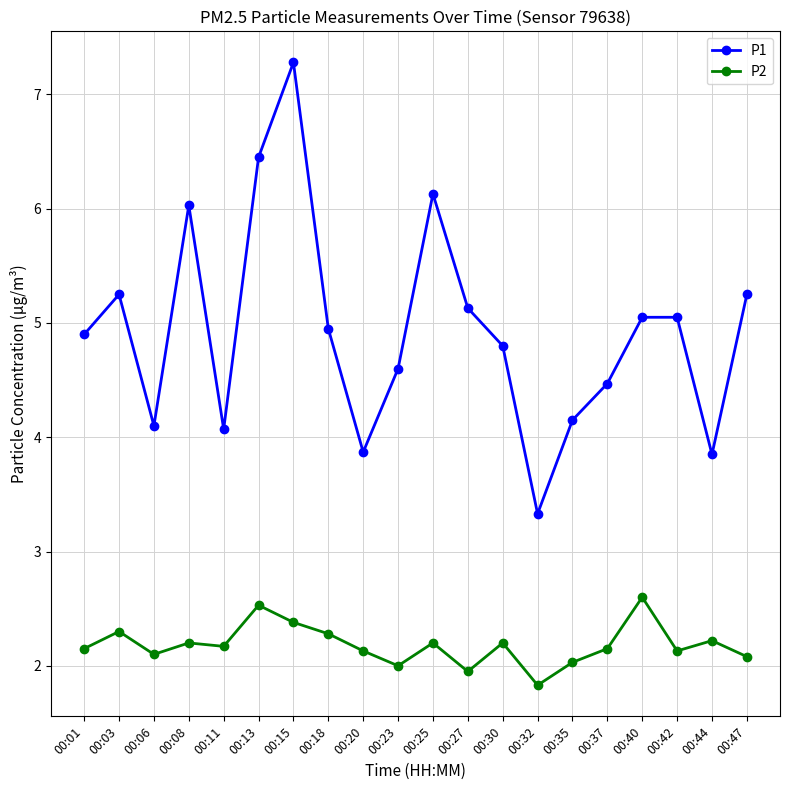

Which series has the largest range (max minus min)?

P1